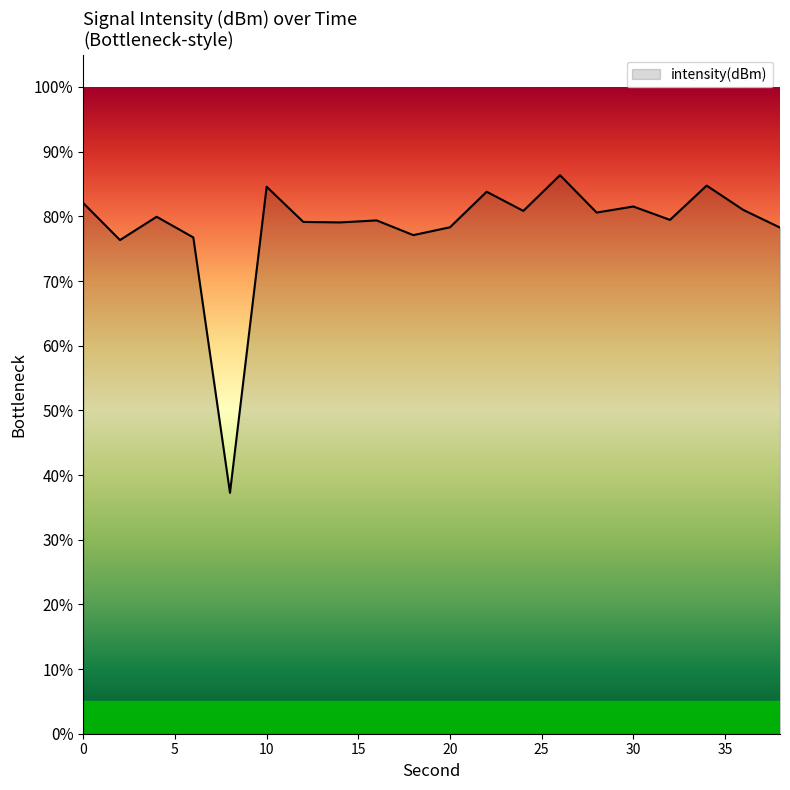

True or false: there are more than 2 points higher than both neighbors.

True